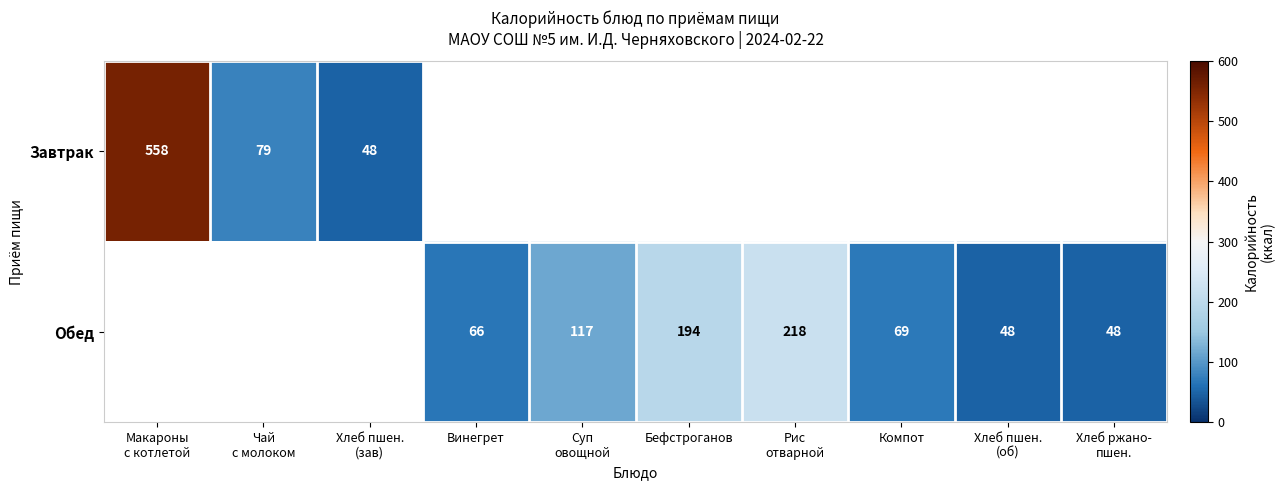

Is it true that Обед equals 94 at Винегрет?

False